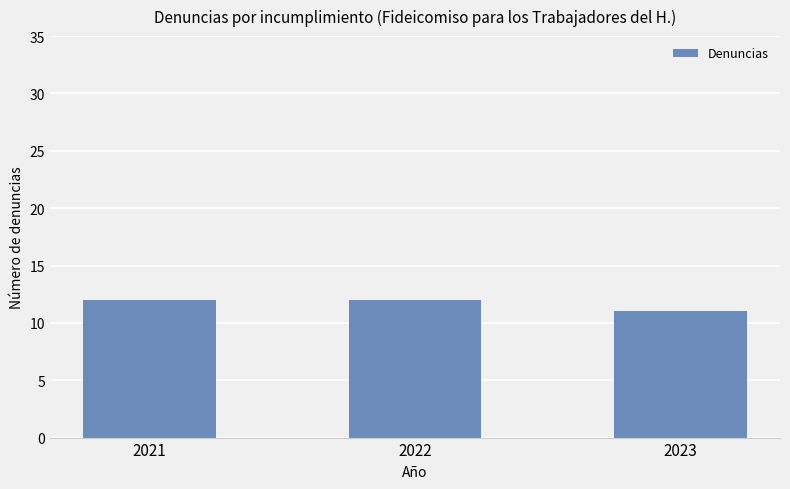

What is the value of the 2nd bar from the left?

12